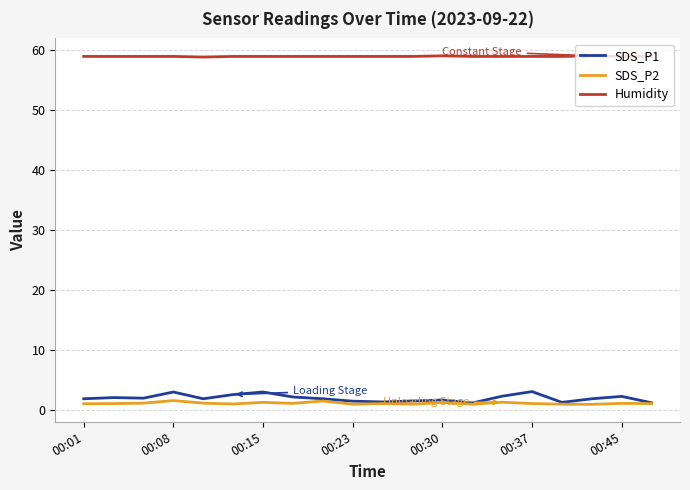

True or false: SDS_P2 and Humidity intersect in this chart.

False